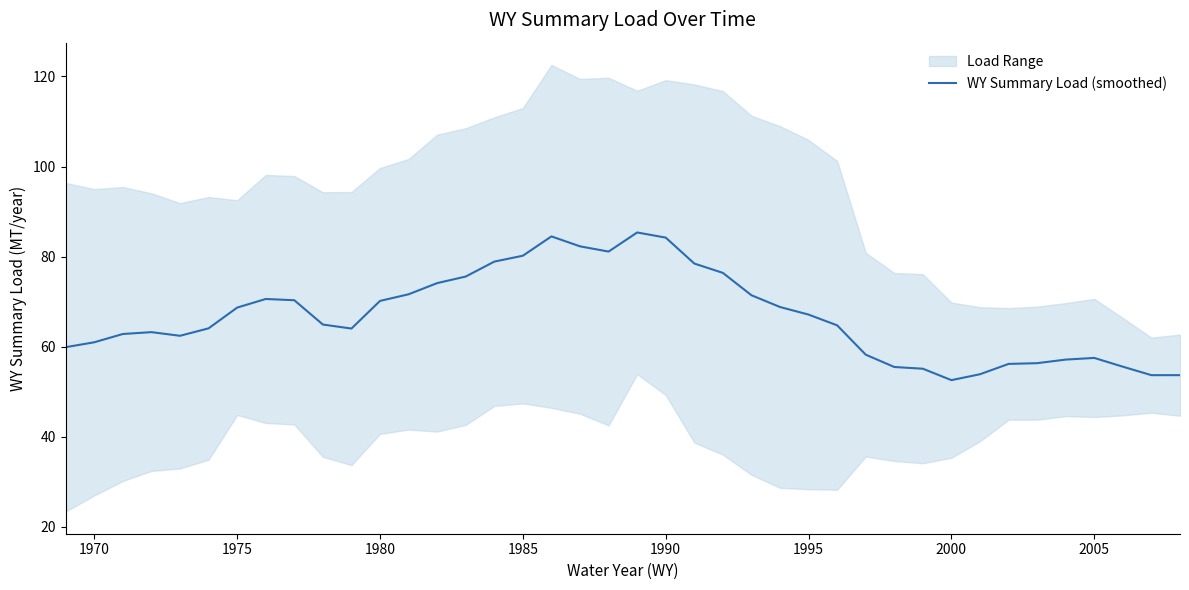

The value at 24 is 37.0. True or false?

False